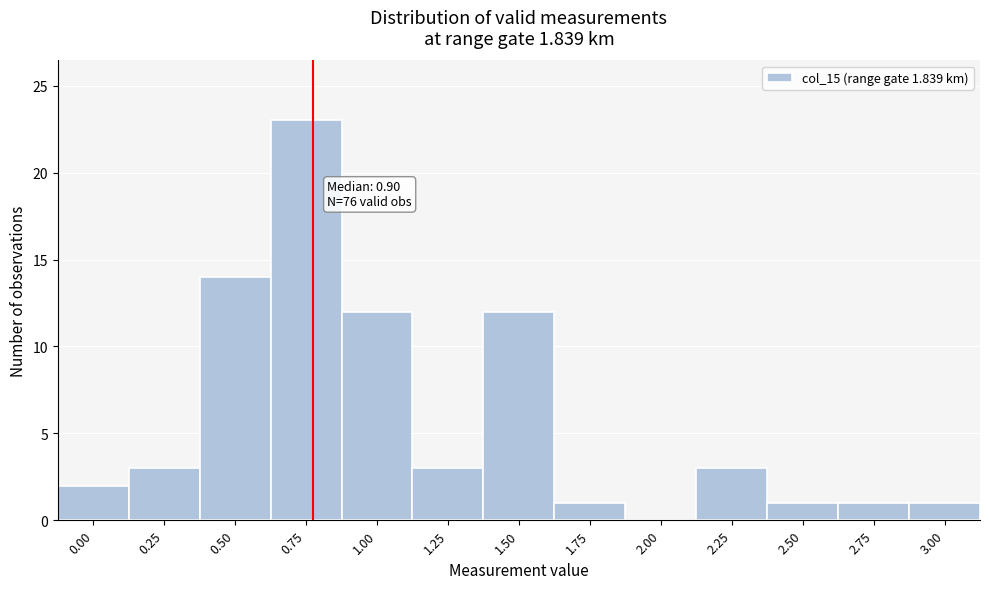

Reading left to right, what are all the values shown in this chart?

0.00=2	0.25=3	0.50=14	0.75=23	1.00=12	1.25=3	1.50=12	1.75=1	2.00=0	2.25=3	2.50=1	2.75=1	3.00=1